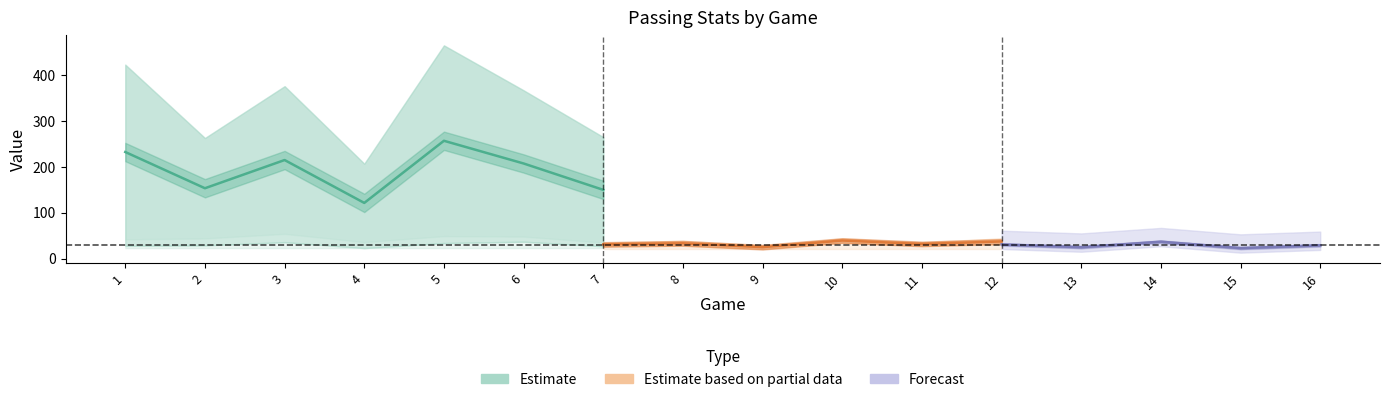

How many lines are shown in the chart?

3